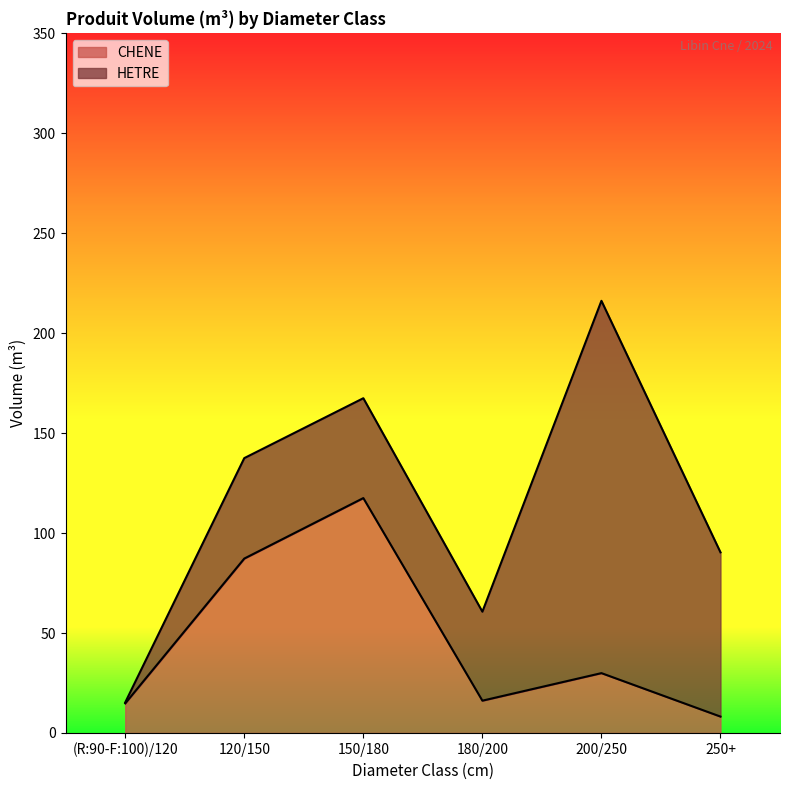

What position from the right is (R:90-F:100)/120?

6